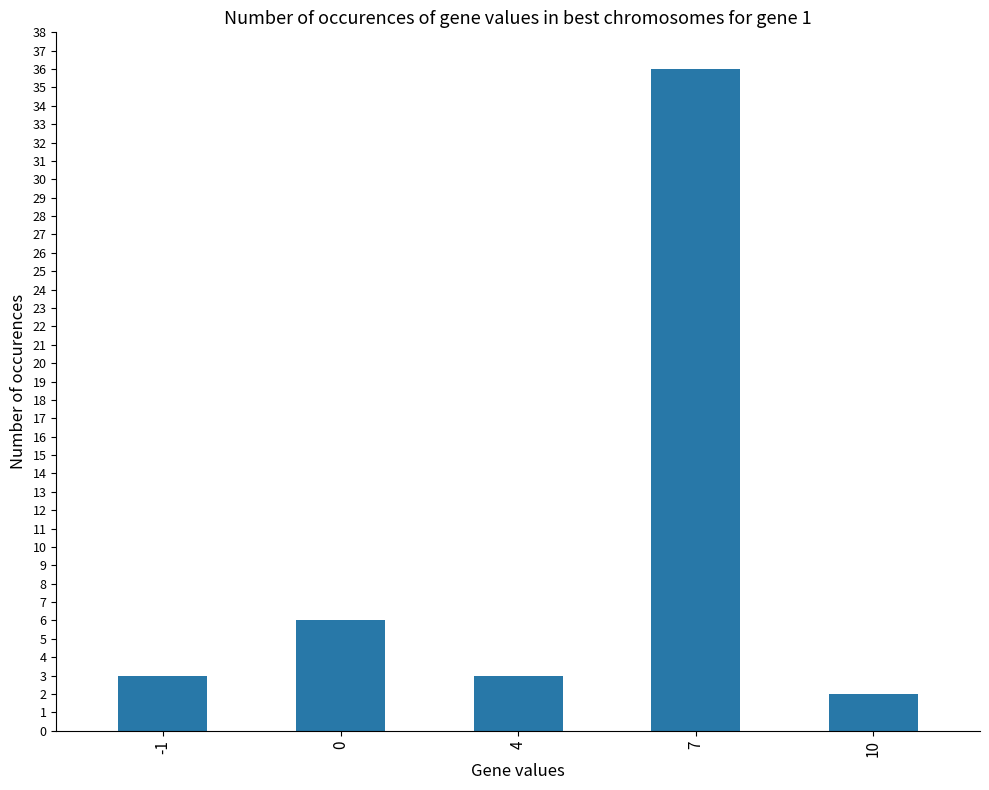

Does the chart contain any negative values?

No